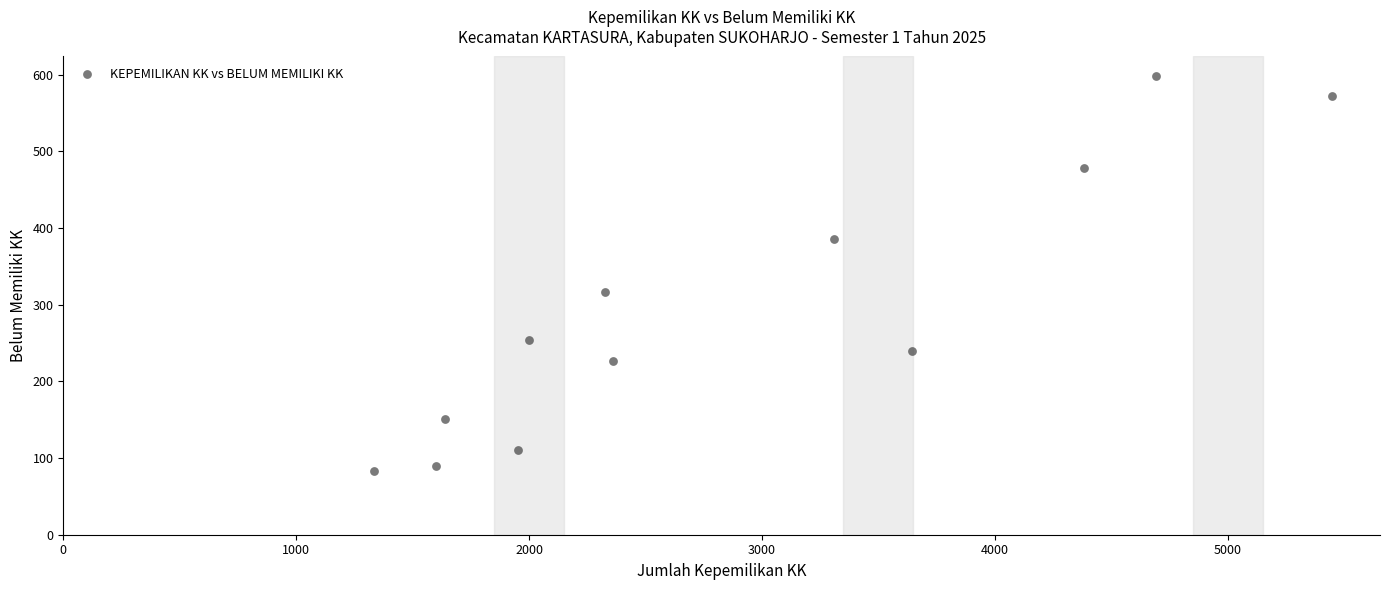

What Y value in the scatter plot is closest to 340?

317